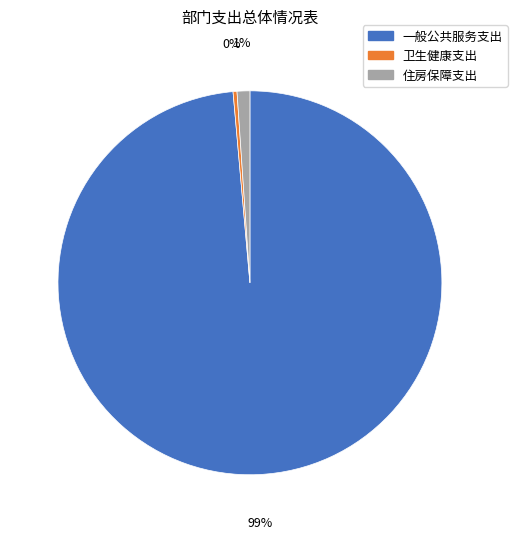

Does any single category account for the majority?

Yes